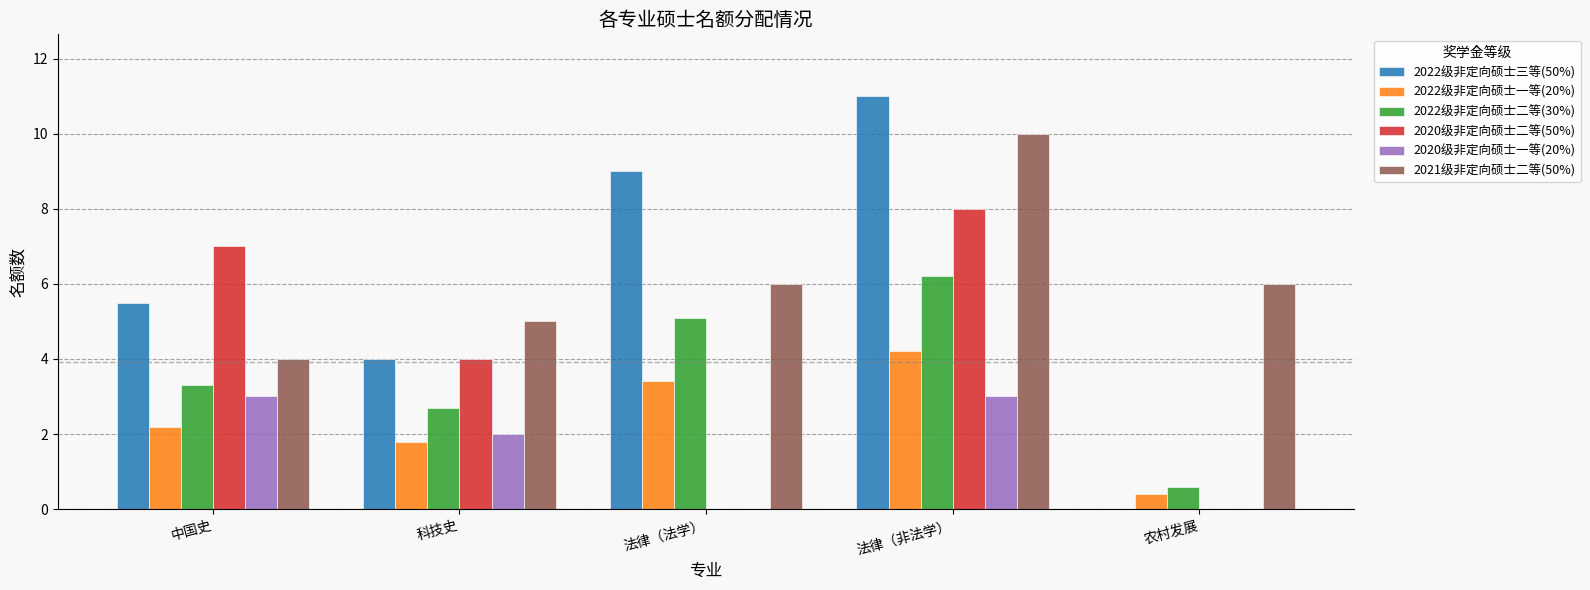

How many categories are shown in the chart?

5